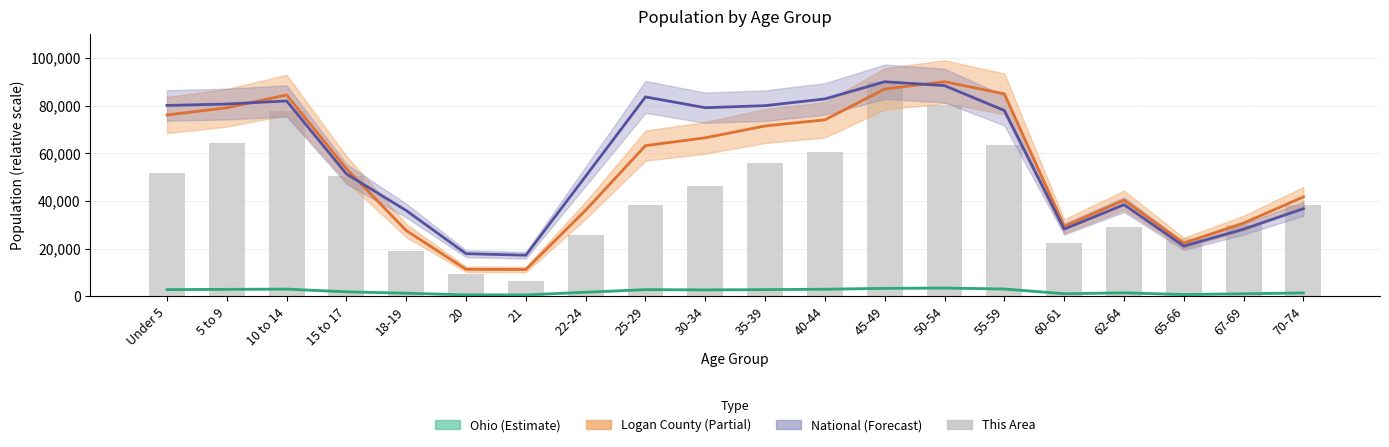

What position from the left is 62-64?

17